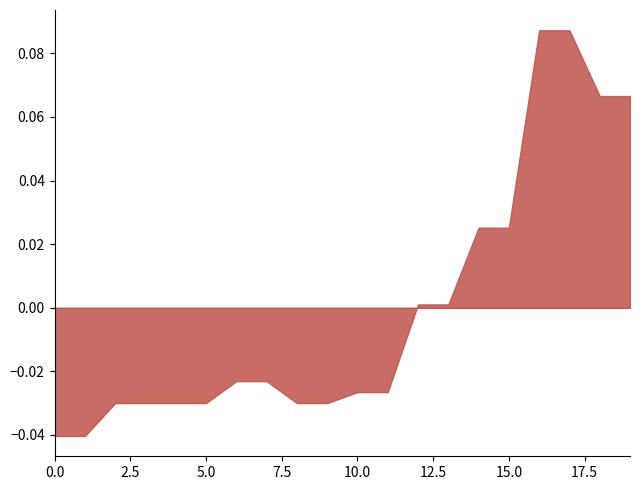

How many lines are shown in the chart?

1